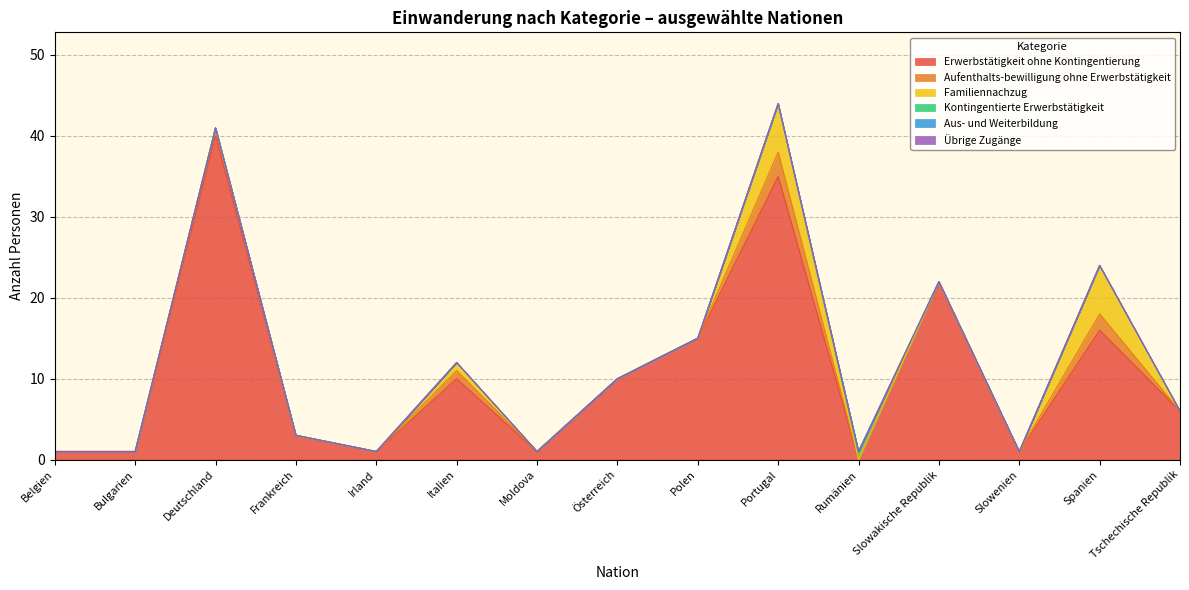

At which label is Familiennachzug closest to 3?

Italien